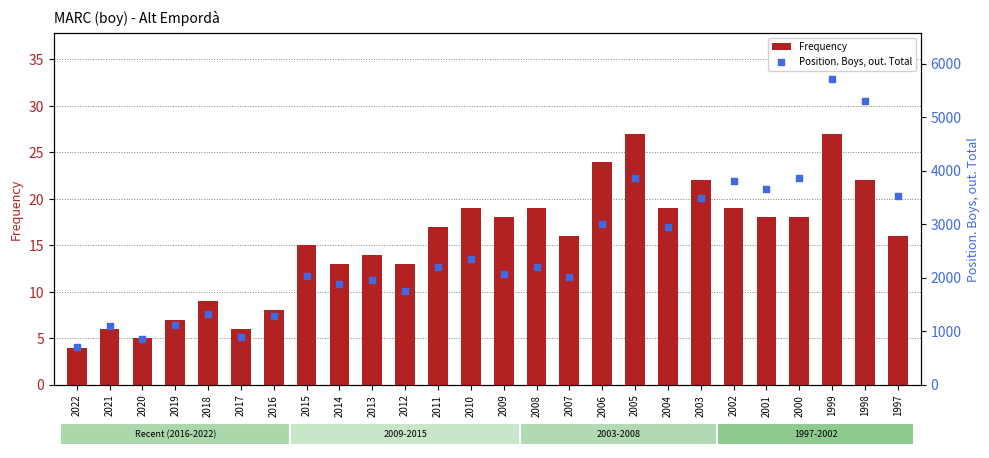

What are all the series names shown in the legend?

Frequency, Position. Boys, out. Total